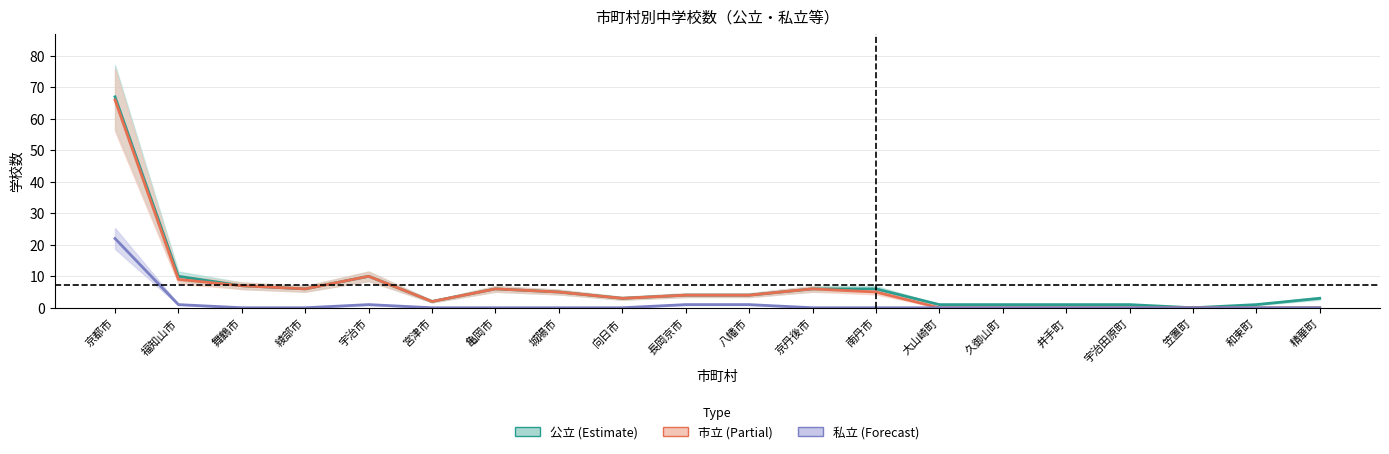

At how many categories does at least one series exceed 13?

1